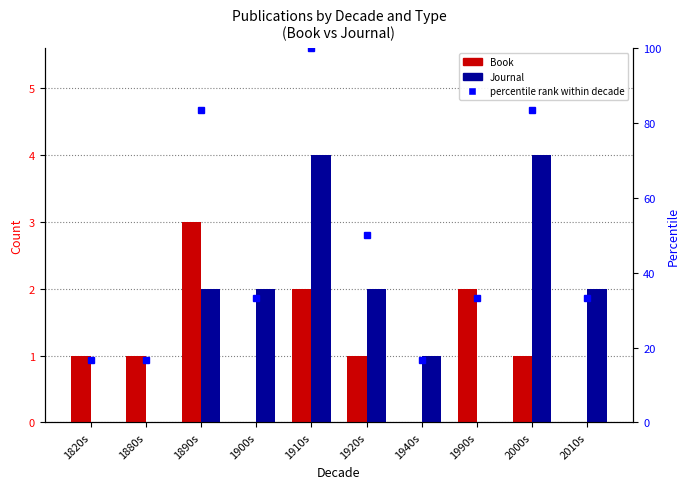

What position from the left is 1820s?

1